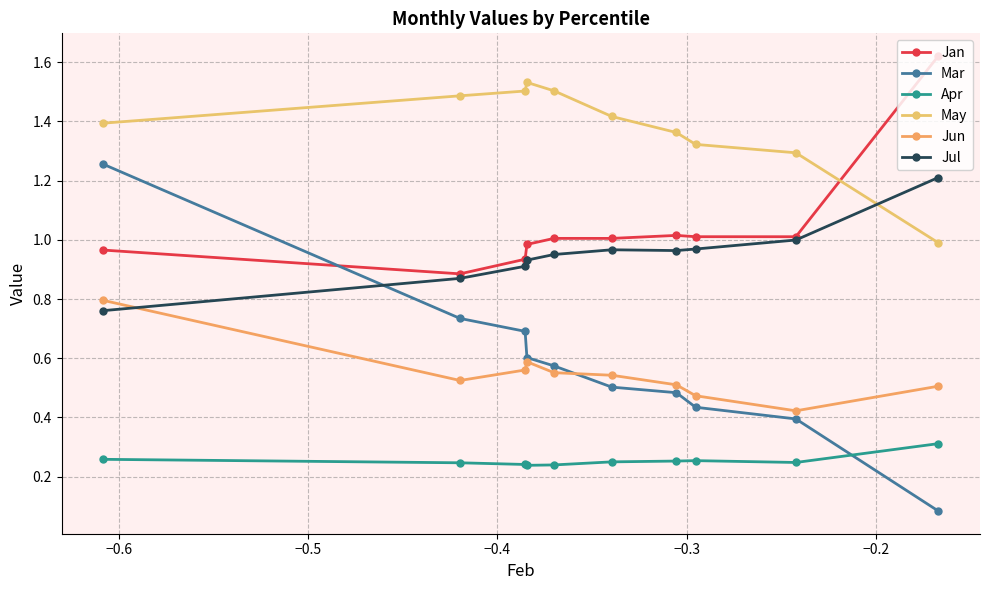

How many distinct data groups are displayed?

6